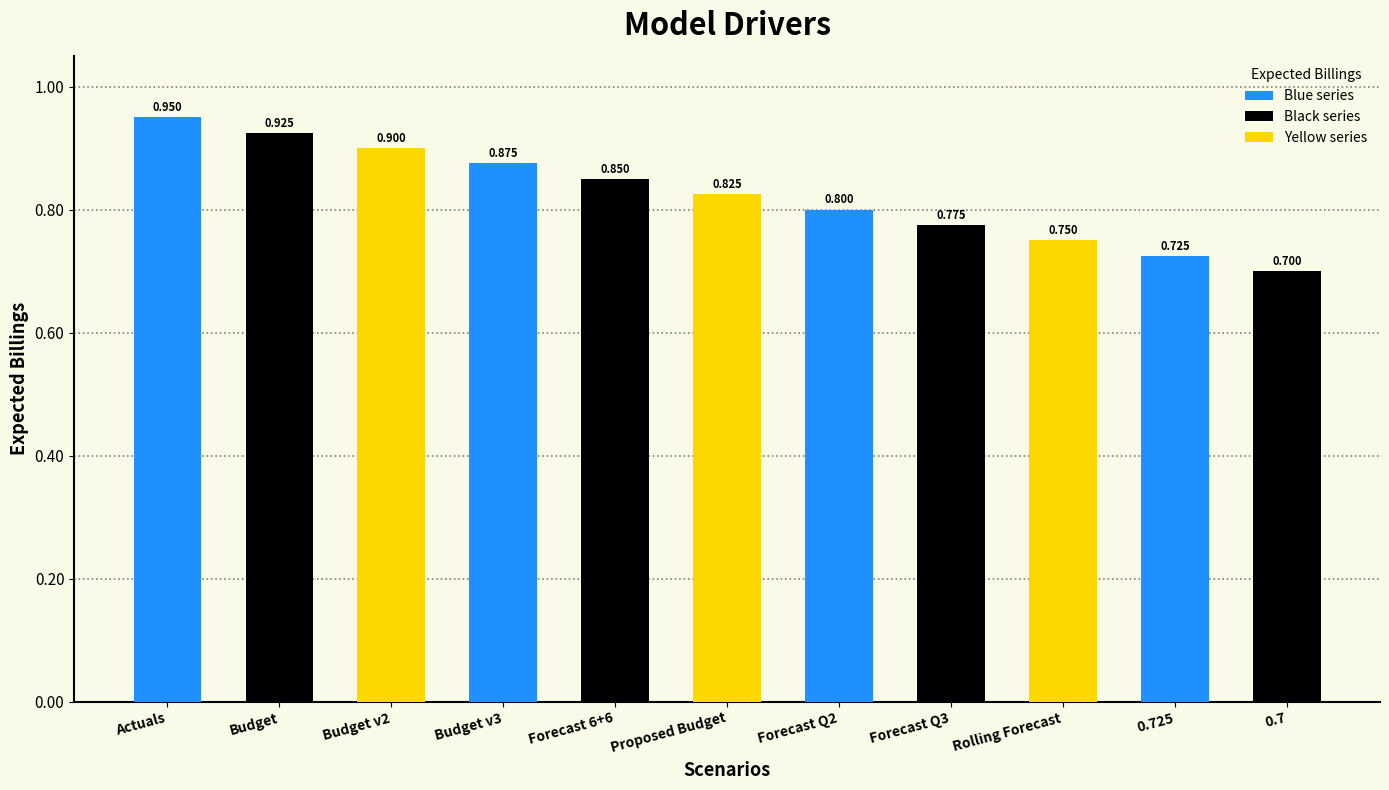

True or false: the data shows 0.2 at Rolling Forecast.

False